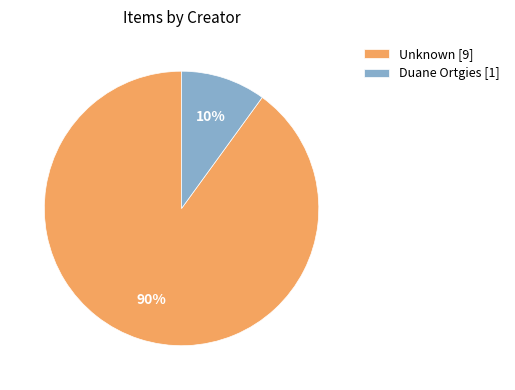

Which has a higher value, Duane Ortgies [1] or Unknown [9]?

Unknown [9]